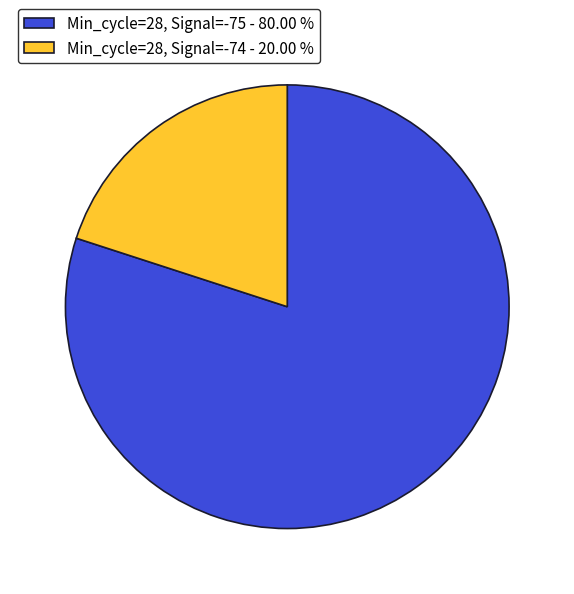

Is the sum of Min_cycle=28, Signal=-74 - 20.00 % and Min_cycle=28, Signal=-75 - 80.00 % greater than half?

Yes